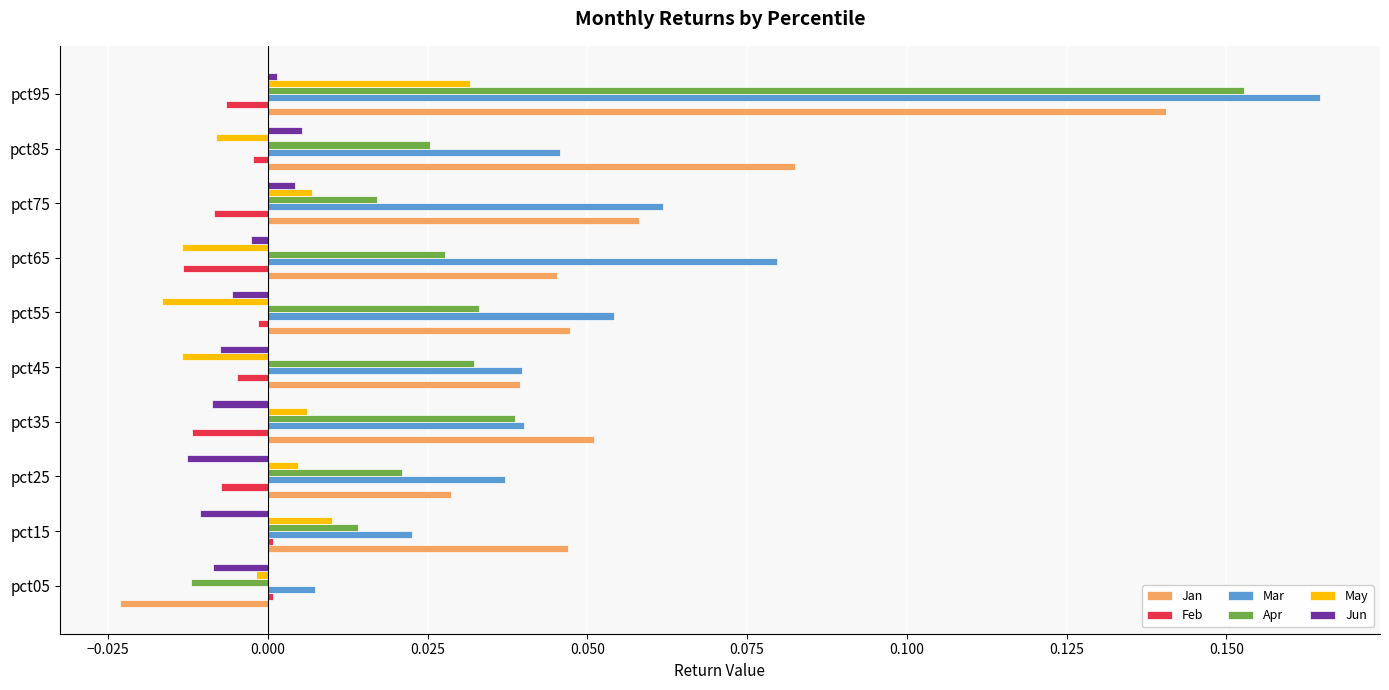

The value of Jun at pct45 is -0.0. True or false?

True